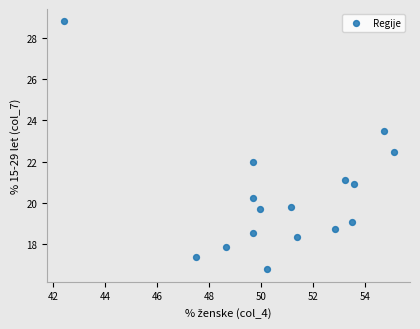

What is the range of Y values (max minus min)?

12.0